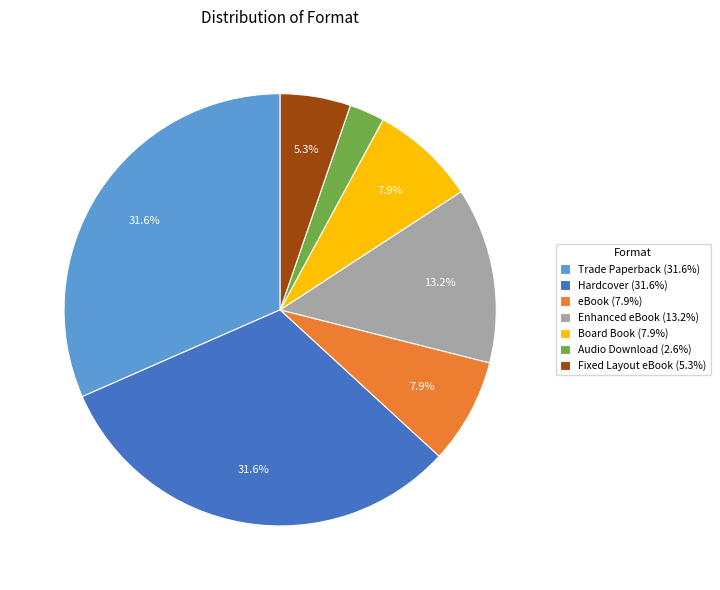

How many segments does this pie chart have?

7